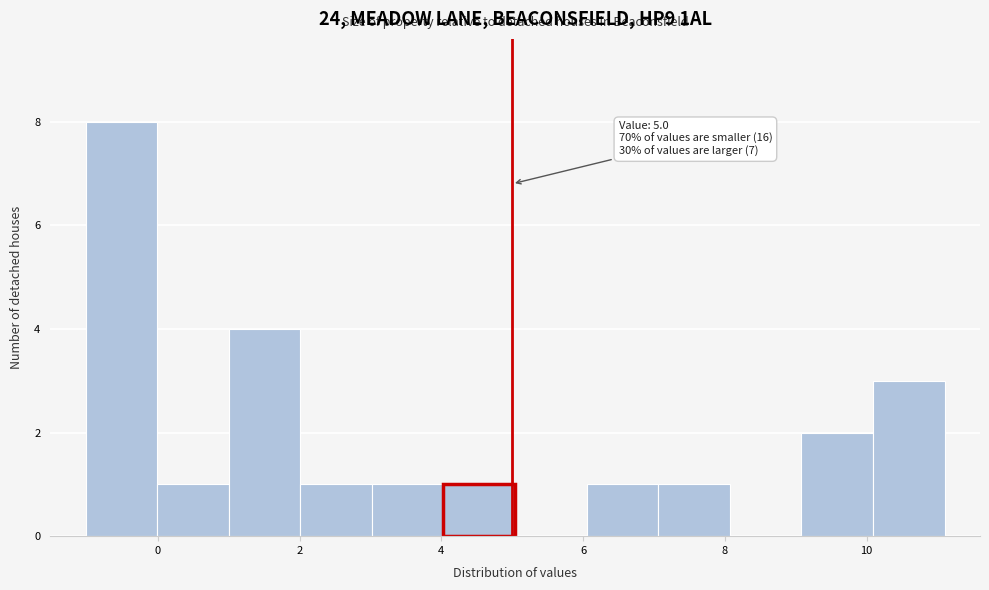

Which range on the x-axis has the tallest bar?

-1.0 to 0.0